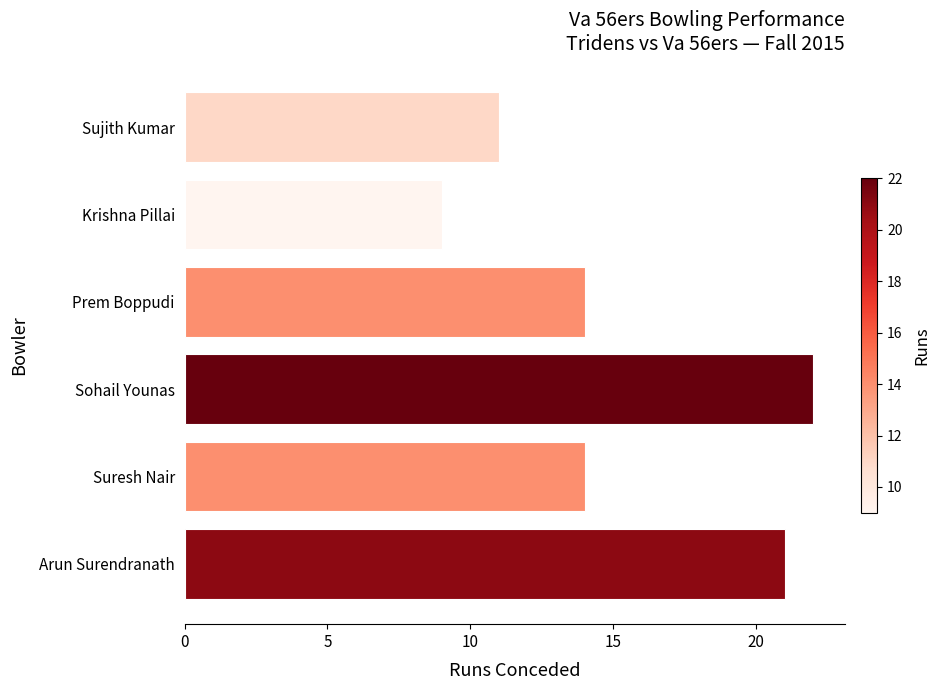

Reading top to bottom, transcribe all the data shown in this chart.

11	9	14	22	14	21